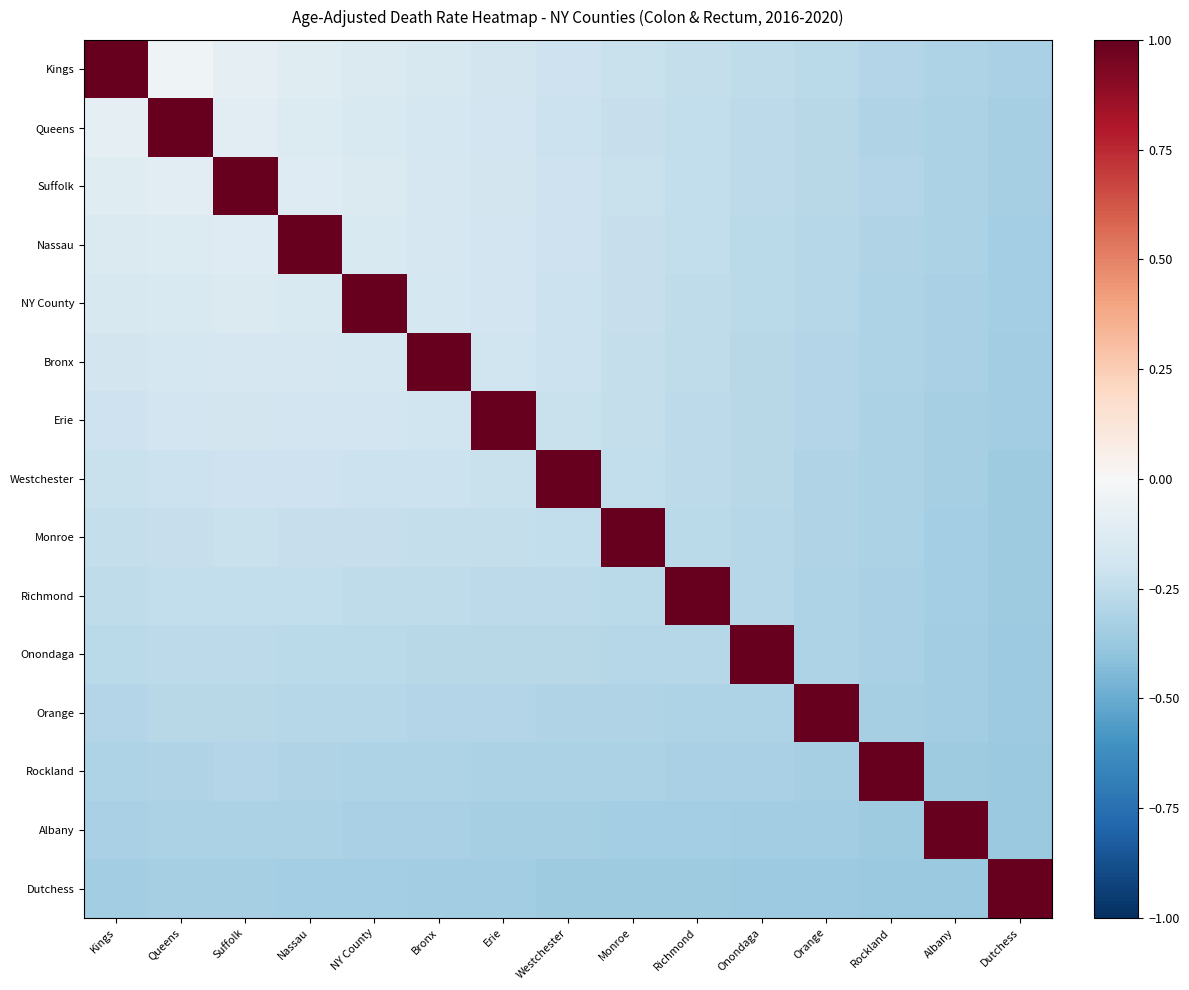

List the labels in order of Kings value, largest first.

Kings, Queens, Suffolk, Nassau, NY County, Bronx, Erie, Westchester, Monroe, Richmond, Onondaga, Orange, Rockland, Albany, Dutchess